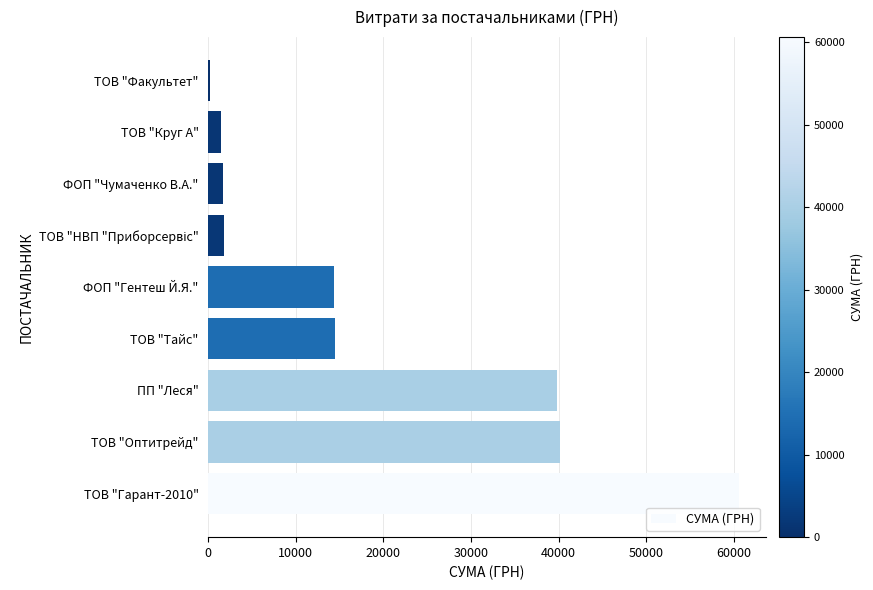

What is the change in value from ПП "Леся" to ТОВ "Круг А"?

-38344.5